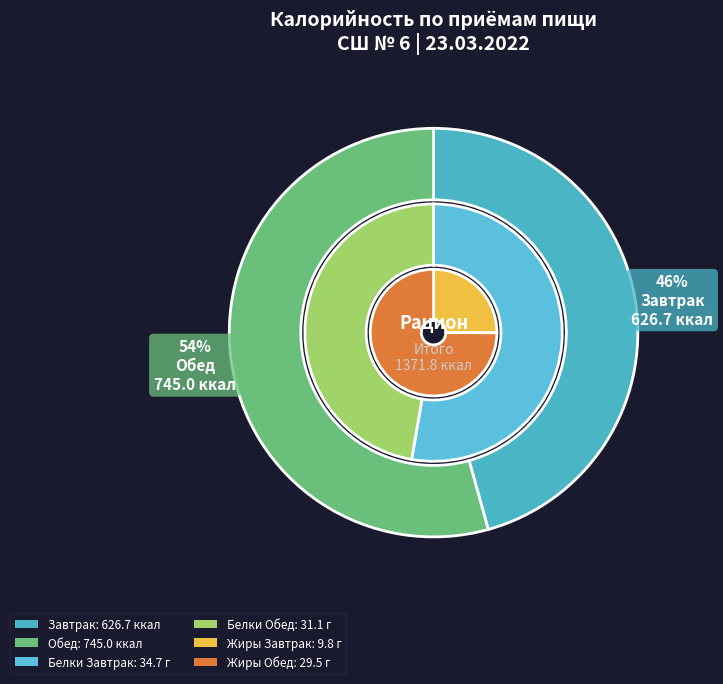

Is it true that Завтрак is 37% of the pie?

False